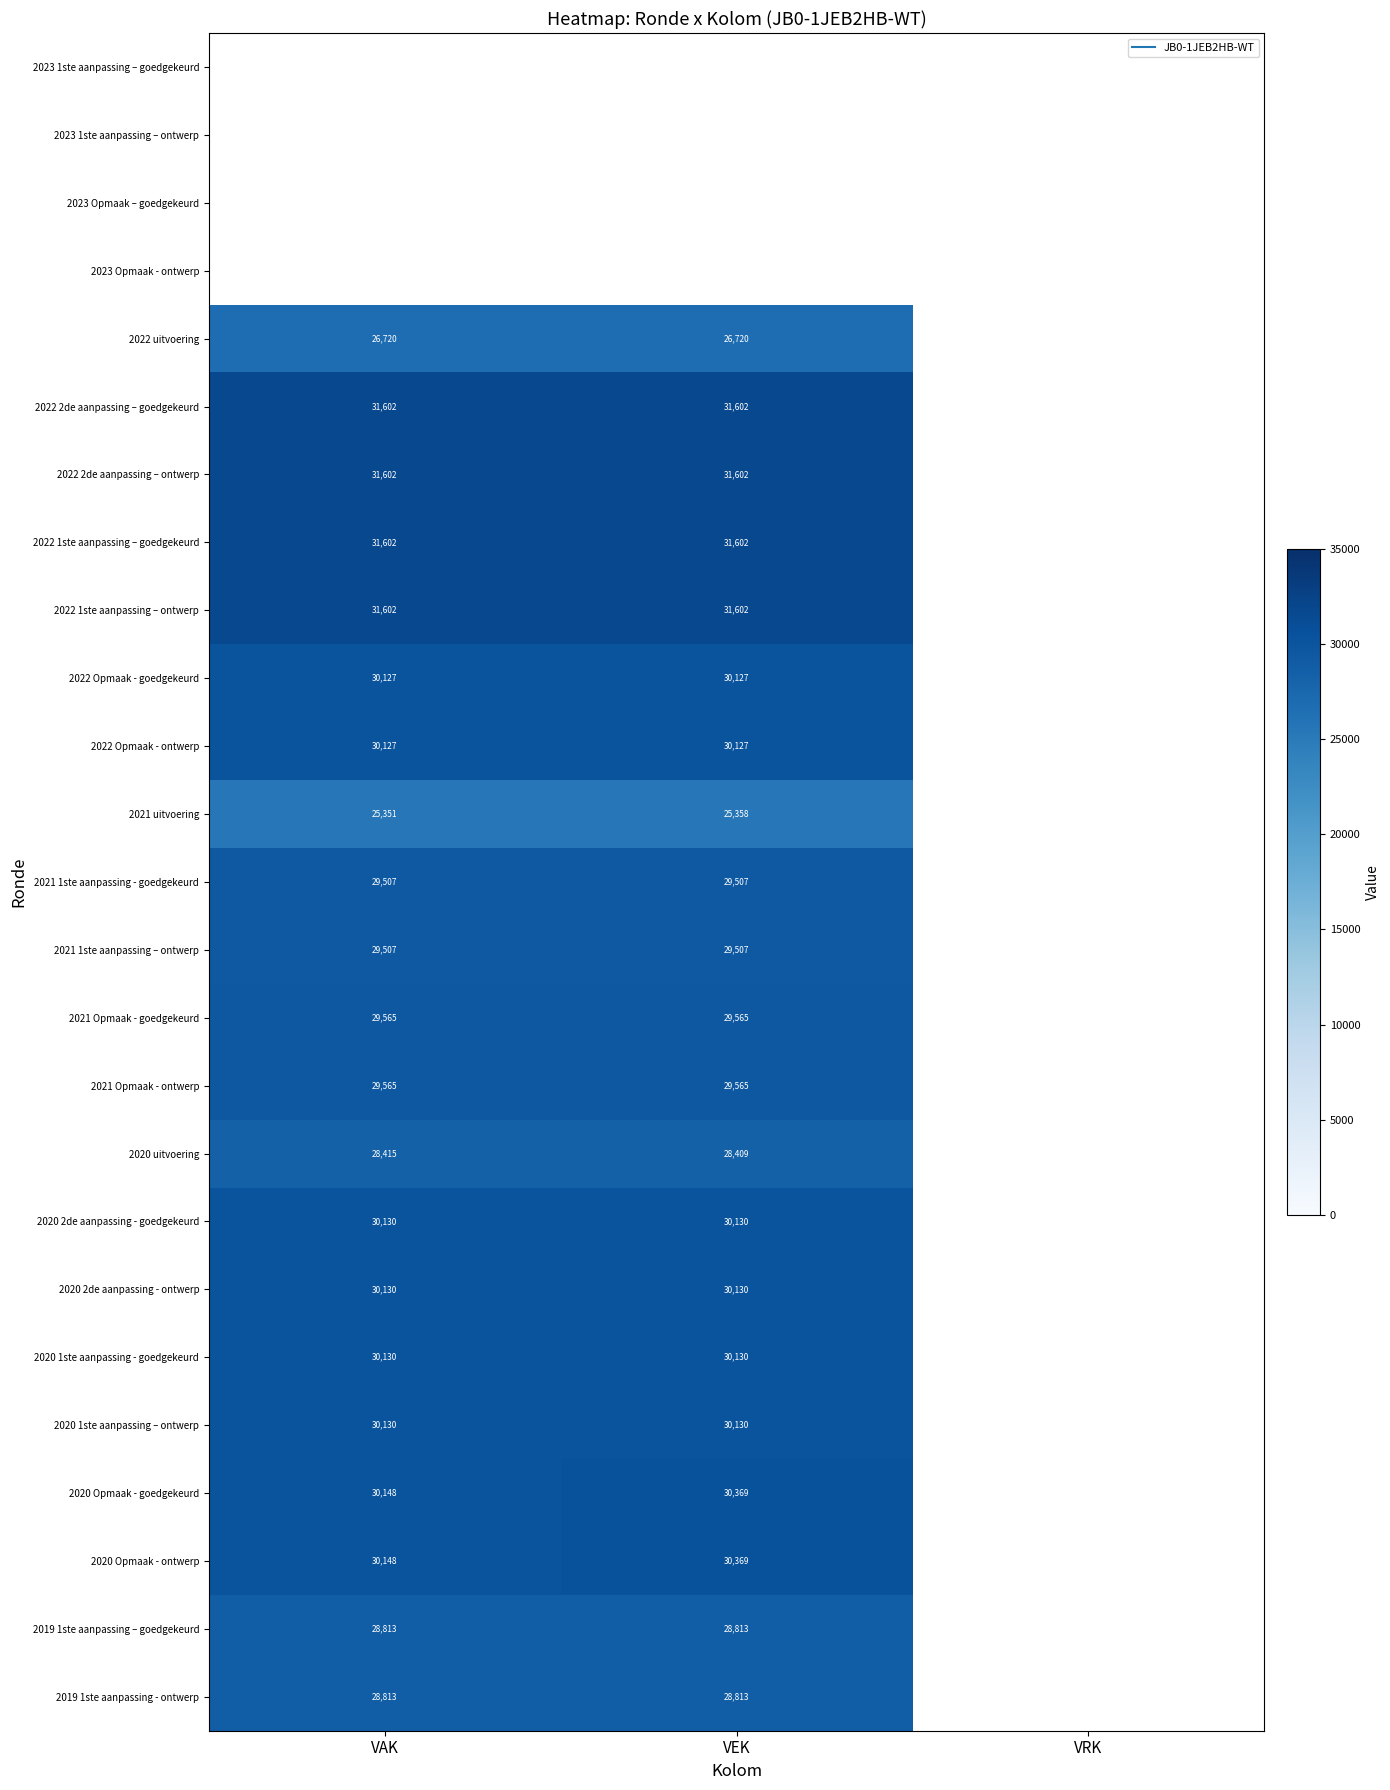

At which category does the chart reach its peak across all series?

VAK